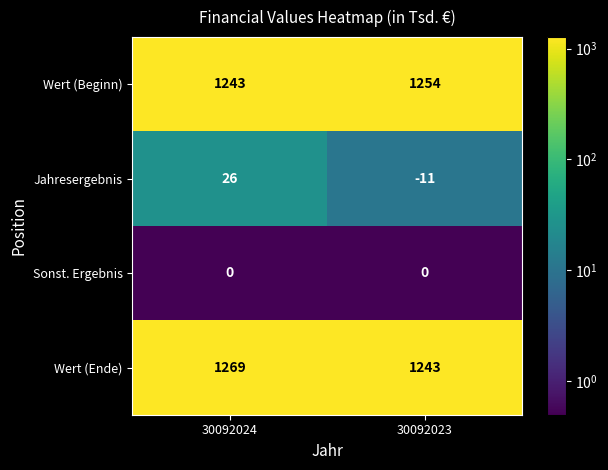

What is the minimum value shown in the chart?

-11